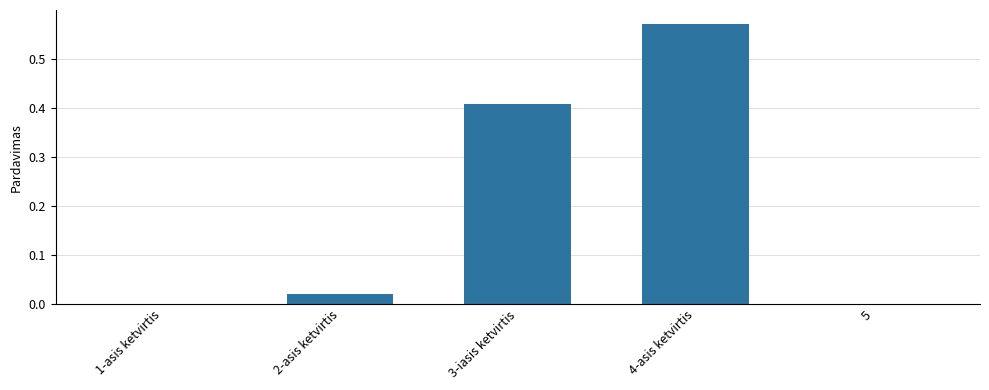

The chart shows a value of -0.4 at 5. True or false?

False